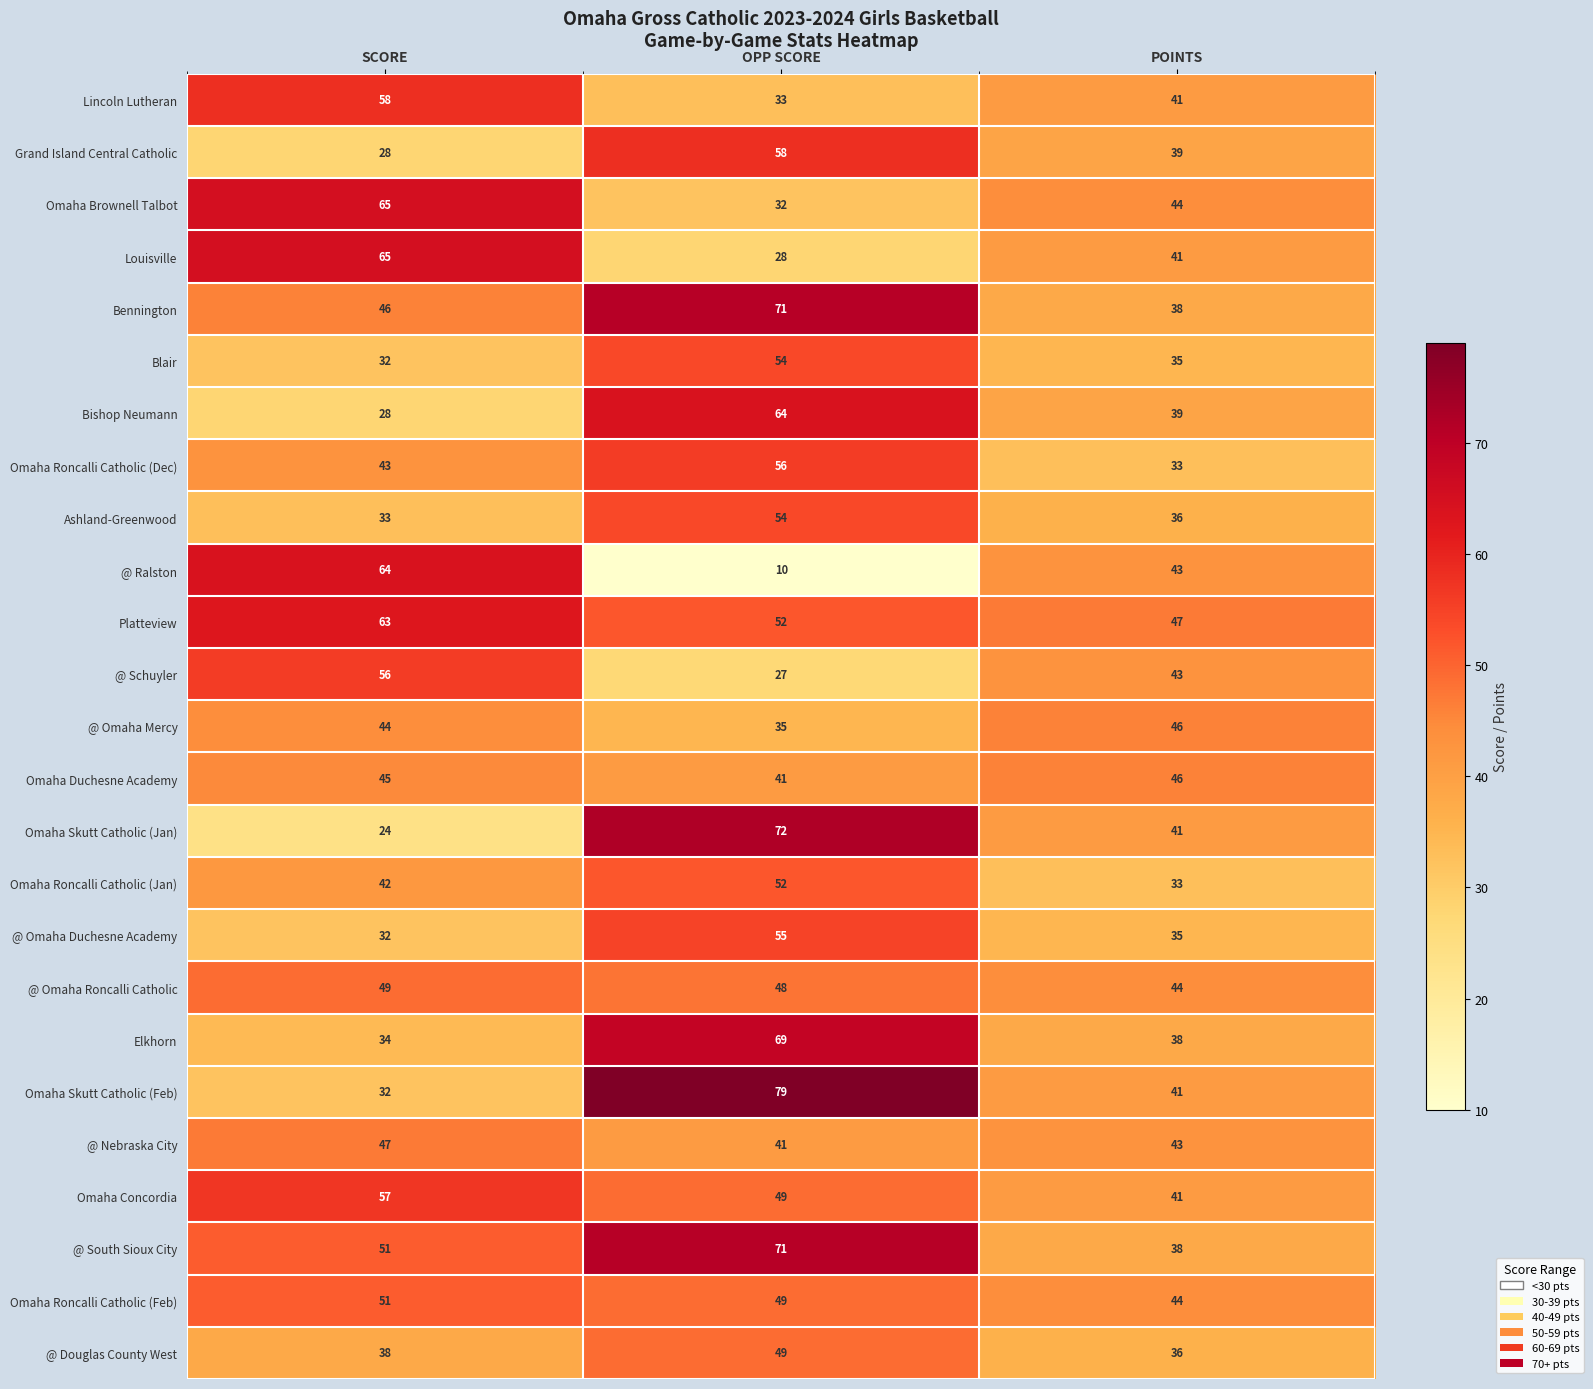

What is the approximate value of Ashland-Greenwood at SCORE?

33